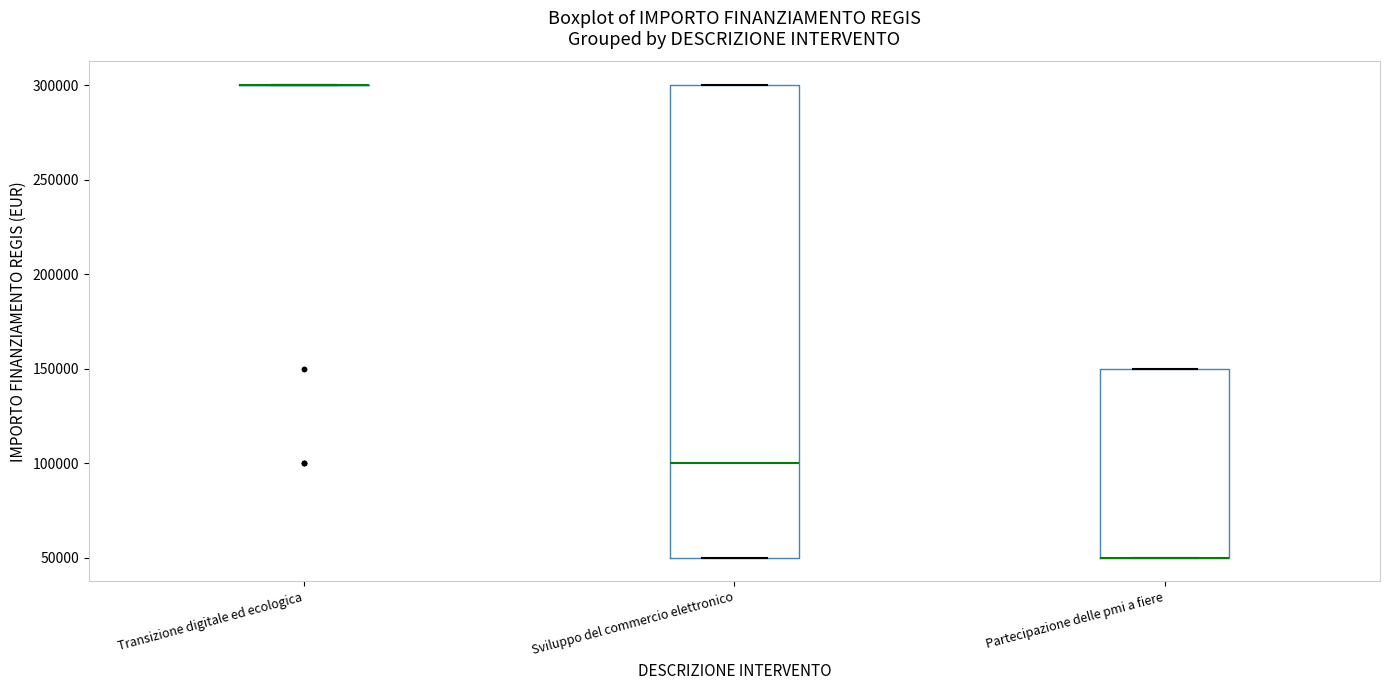

Reading left to right, transcribe this box plot: for each box, give where its median line is, the range the box spans, and where its two whiskers end, as read against the y-axis. The values are not printed on the chart, so give them approximately, as read against the axis.

Transizione digitale ed ecologica: box collapsed to a line at 300000, whiskers 300000 to 300000
Sviluppo del commercio elettronico: median 100000, box 50000 to 300000, whiskers 50000 to 300000
Partecipazione delle pmi a fiere: median 50000 (drawn on the box's lower edge), box 50000 to 150000, whiskers 50000 to 150000